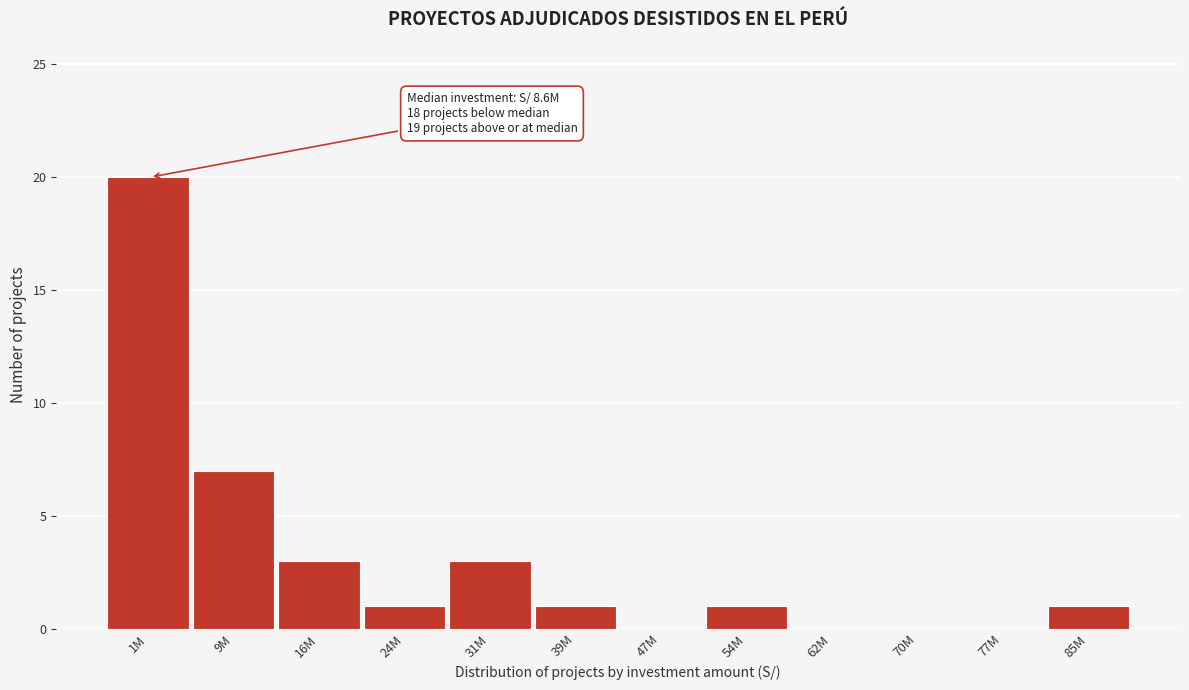

Reading left to right, list all the values displayed in this chart.

1M=20	9M=7	16M=3	24M=1	31M=3	39M=1	47M=0	54M=1	62M=0	70M=0	77M=0	85M=1